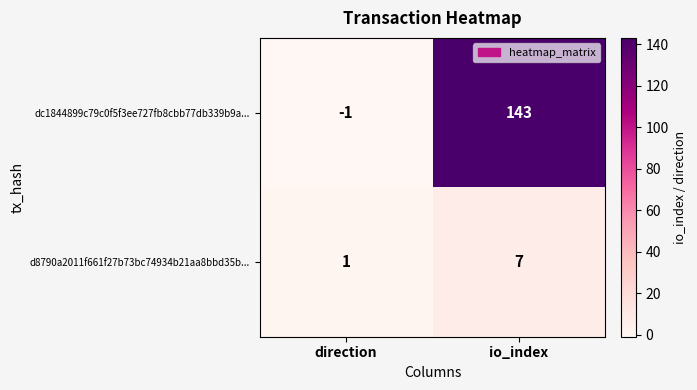

At which label is dc1844899c79c0f5f3ee727fb8cbb77db339b9a... closest to 71?

direction